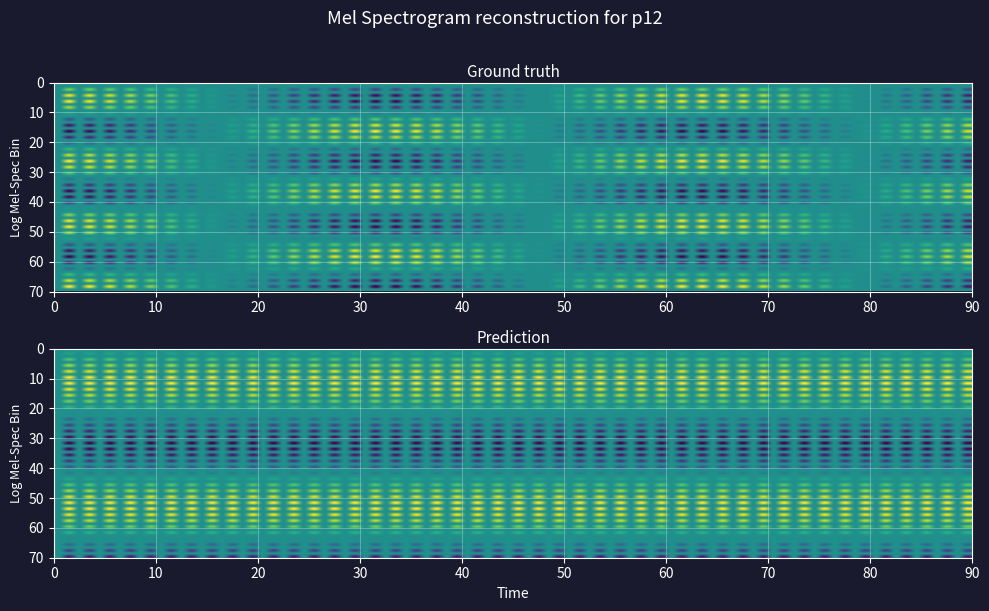

True or false: b63268c65df6d663074a06951948a130f0220ea has a value of 2571 at 1.

False